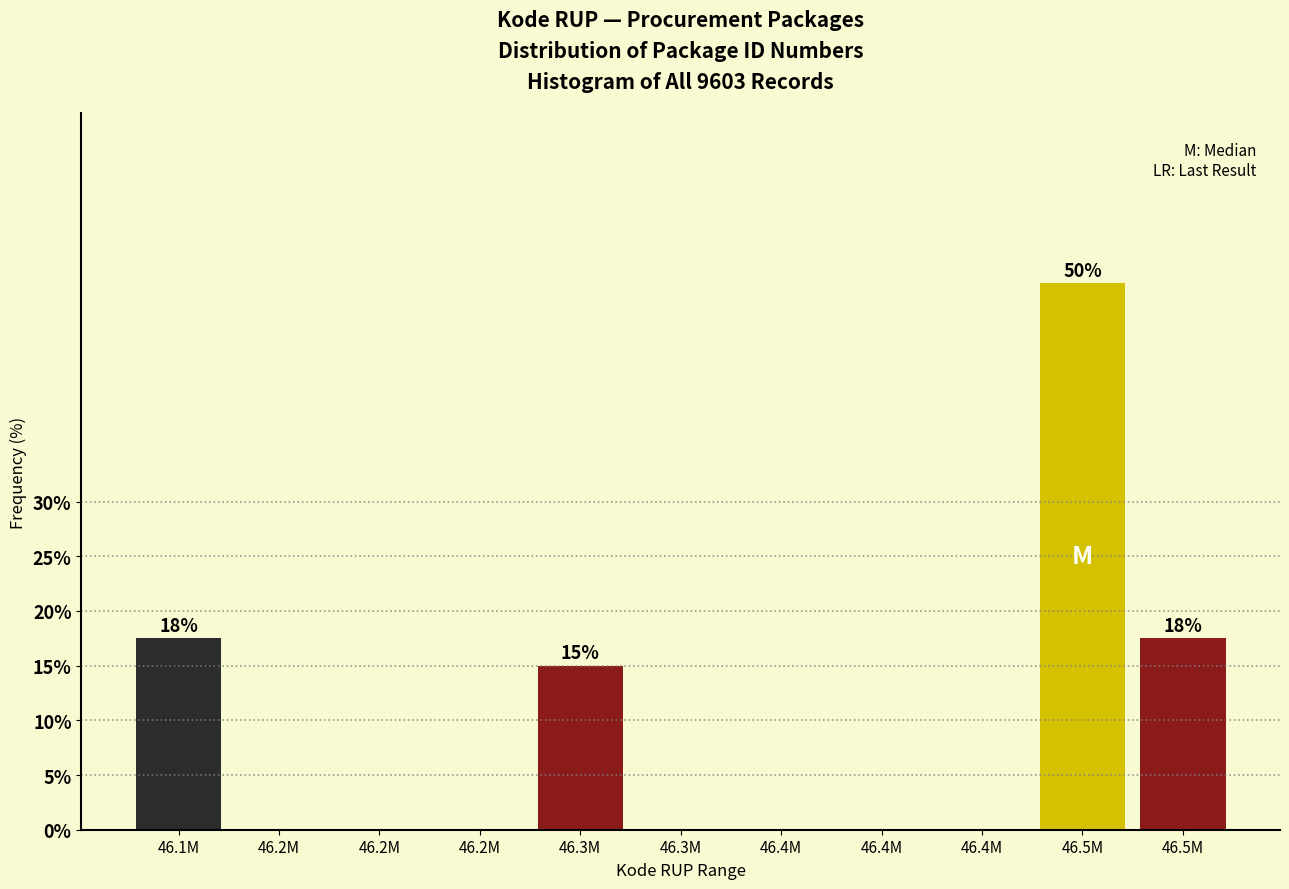

How many series are shown in this chart?

1